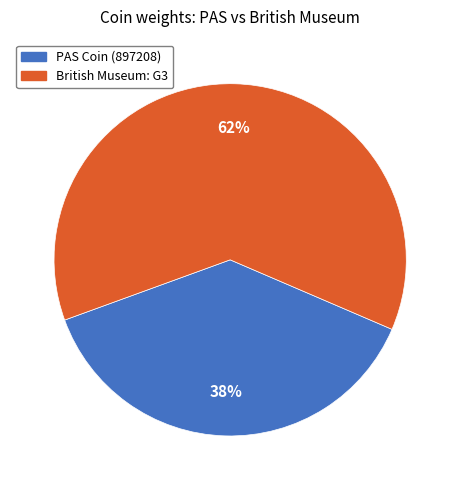

To the nearest percent, what portion does British Museum: G3 represent?

62%